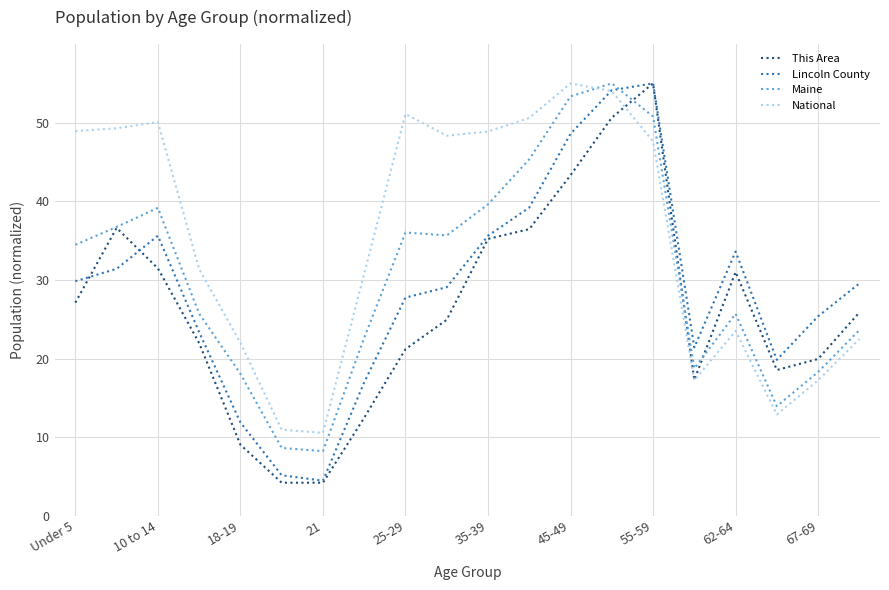

What is the greatest value displayed?

55.0